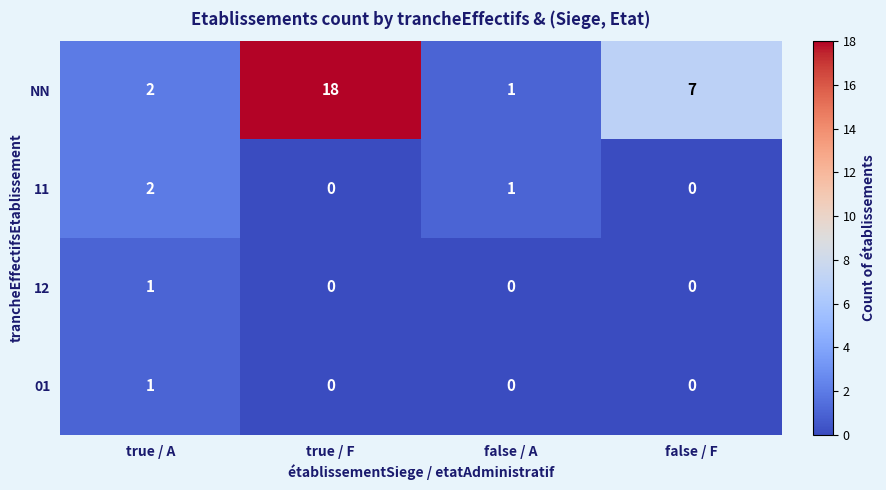

What is the greatest value displayed?

18